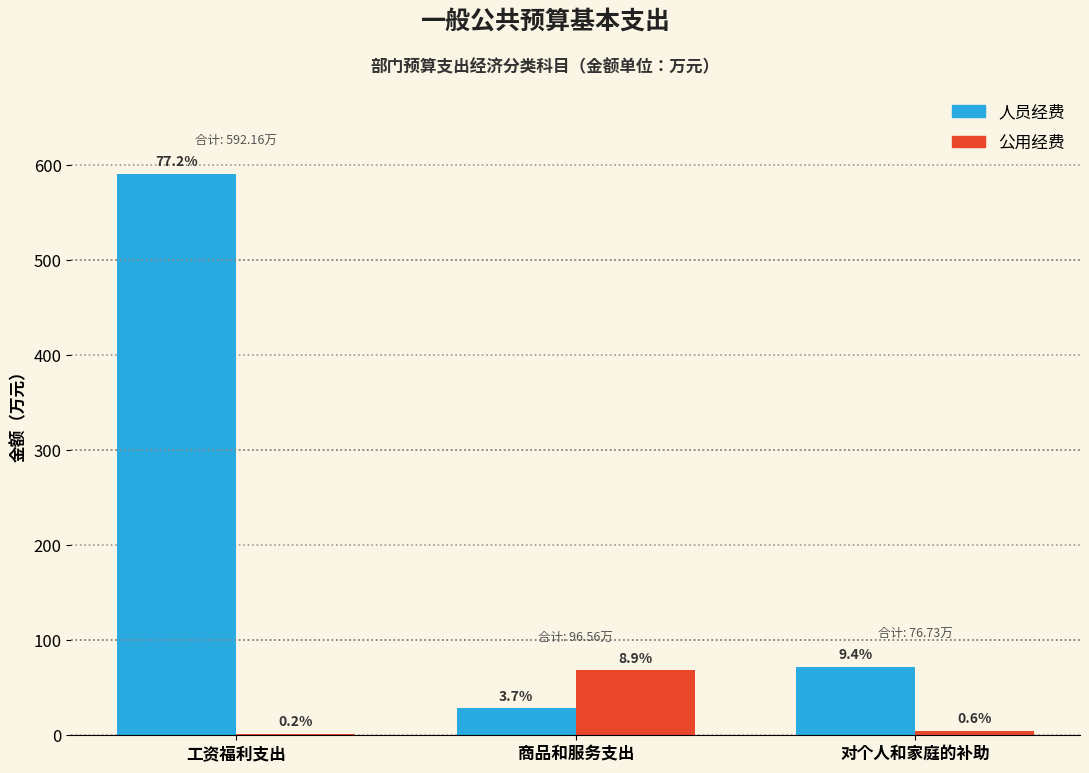

How many groups of bars are there?

3